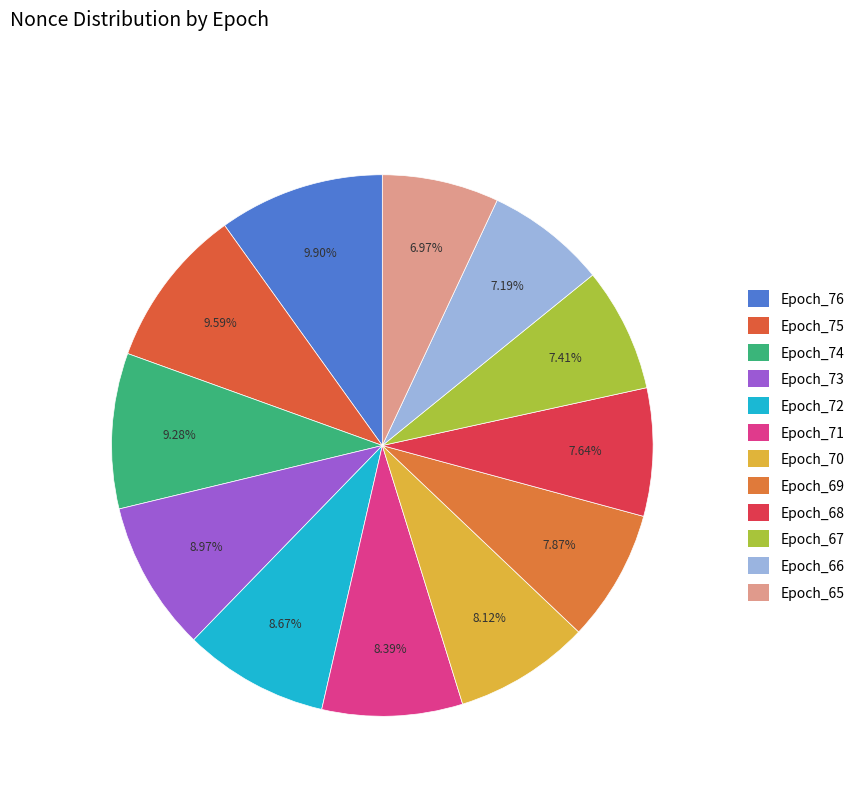

Rank the categories by value from lowest to highest.

Epoch_65, Epoch_66, Epoch_67, Epoch_68, Epoch_69, Epoch_70, Epoch_71, Epoch_72, Epoch_73, Epoch_74, Epoch_75, Epoch_76